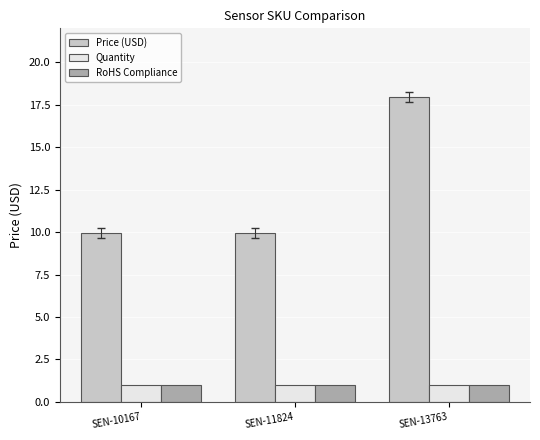

What is the highest value of the Quantity series?

1.0